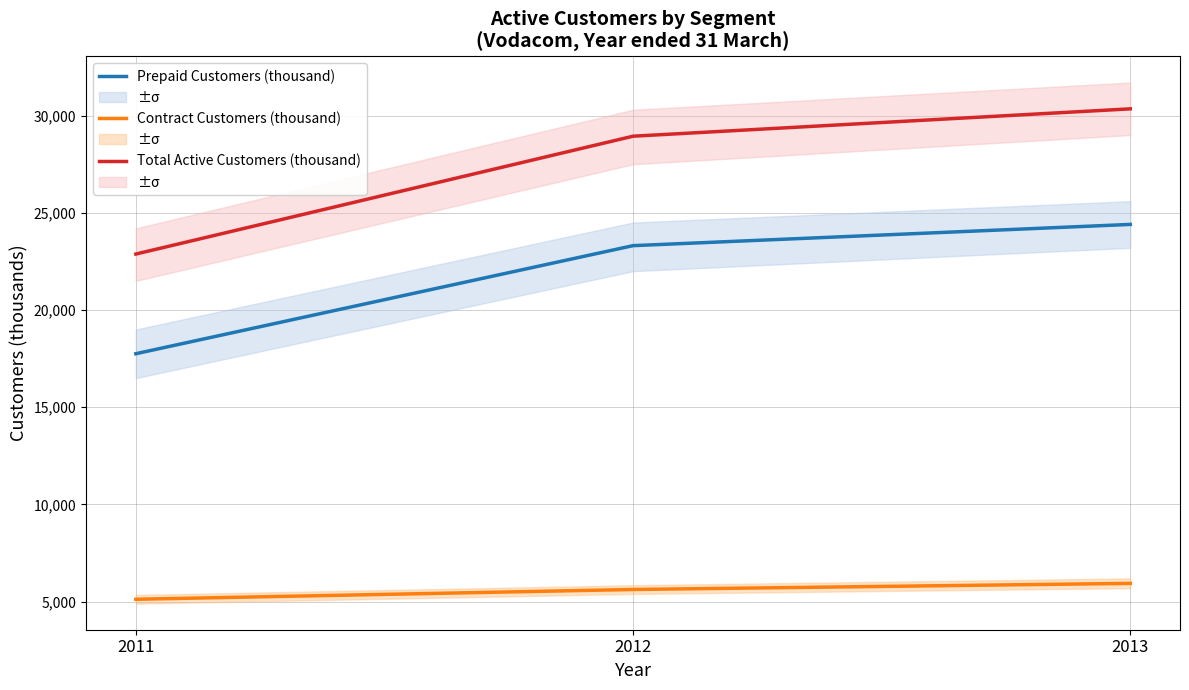

Reading left to right, extract all data points from this chart.

Prepaid Customers (thousand): 17754	23312	24404
Contract Customers (thousand): 5126	5629	5944
Total Active Customers (thousand): 22880	28941	30348